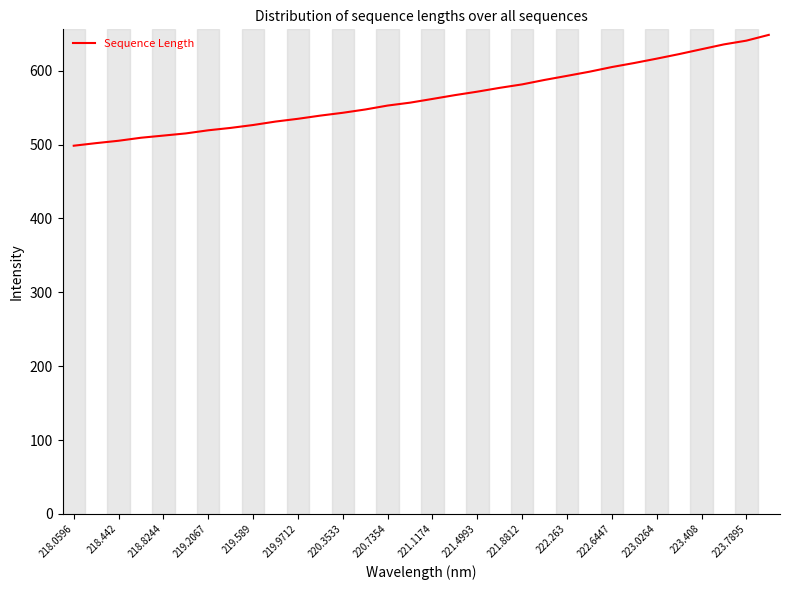

What is the difference between the maximum and minimum values?

150.1